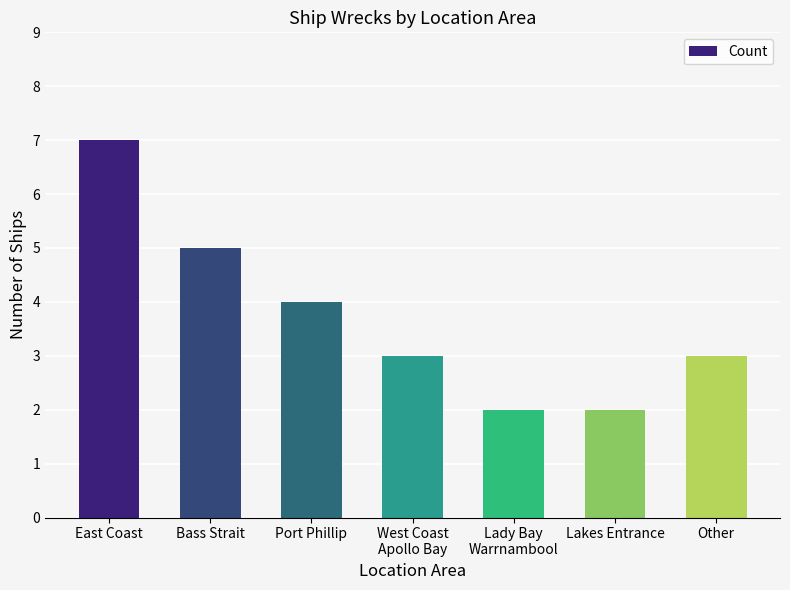

At which category does the chart reach its peak across all series?

East Coast